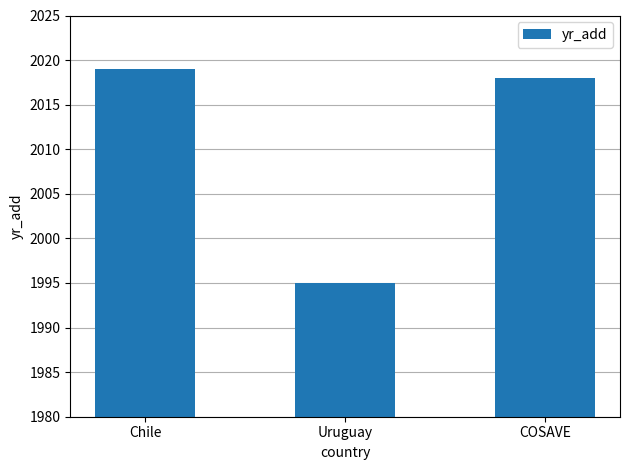

Reading left to right, list all the values displayed in this chart.

Chile=2019	Uruguay=1995	COSAVE=2018